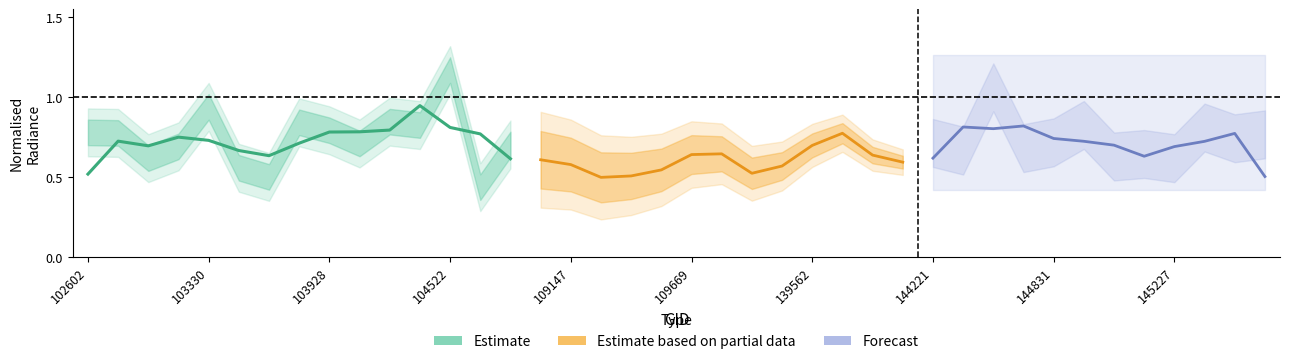

At which category is the sum across all series the highest?

12